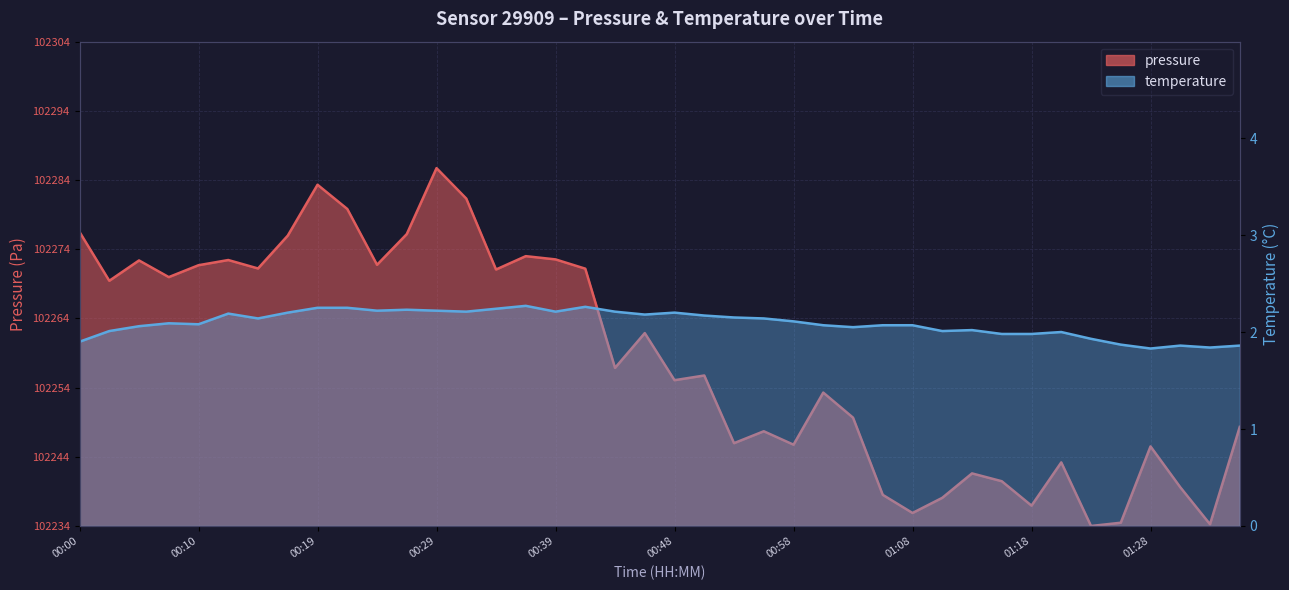

Reading left to right, transcribe all the data shown in this chart.

pressure: 00:00=42.5	00:02=35.4	00:05=38.4	00:07=36.0	00:10=37.7	00:12=38.4	00:14=37.2	00:17=42.0	00:19=49.3	00:22=45.8	00:24=37.8	00:27=42.2	00:29=51.7	00:31=47.3	00:34=37.1	00:36=39.0	00:39=38.5	00:41=37.2	00:44=22.9	00:46=27.9	00:48=21.1	00:51=21.8	00:53=12.0	00:56=13.7	00:58=11.8	01:01=19.3	01:03=15.7	01:06=4.5	01:08=1.9	01:11=4.1	01:13=7.6	01:16=6.5	01:18=2.9	01:21=9.2	01:23=0.0	01:26=0.5	01:28=11.5	01:30=5.6	01:33=0.2	01:35=14.3
temperature: 00:00=1.9	00:02=2.0	00:05=2.1	00:07=2.1	00:10=2.1	00:12=2.2	00:14=2.1	00:17=2.2	00:19=2.2	00:22=2.2	00:24=2.2	00:27=2.2	00:29=2.2	00:31=2.2	00:34=2.2	00:36=2.3	00:39=2.2	00:41=2.3	00:44=2.2	00:46=2.2	00:48=2.2	00:51=2.2	00:53=2.1	00:56=2.1	00:58=2.1	01:01=2.1	01:03=2.0	01:06=2.1	01:08=2.1	01:11=2.0	01:13=2.0	01:16=2.0	01:18=2.0	01:21=2.0	01:23=1.9	01:26=1.9	01:28=1.8	01:30=1.9	01:33=1.8	01:35=1.9